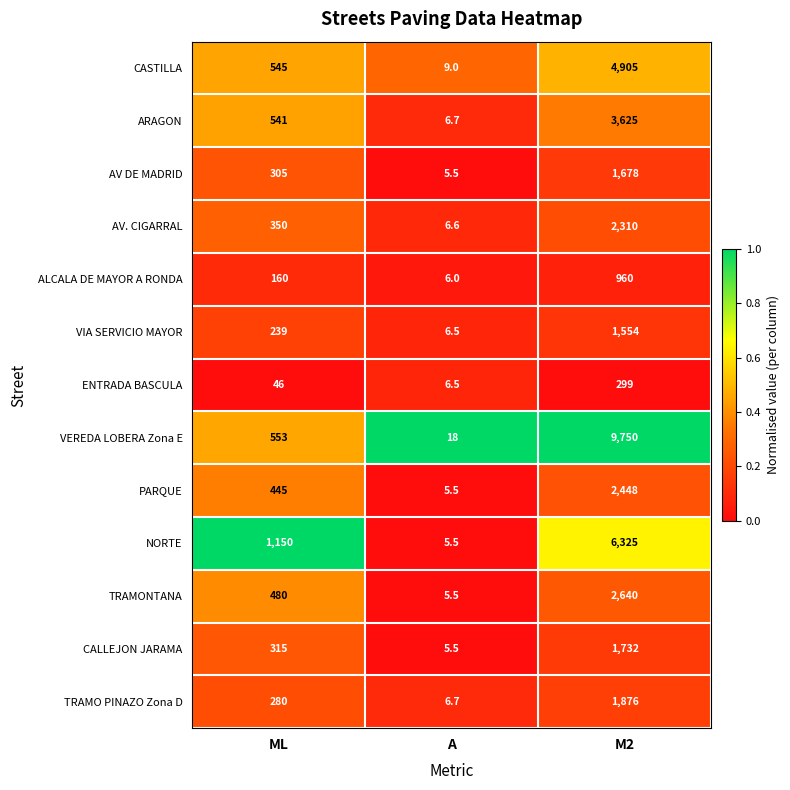

What is the sum of the CASTILLA values at M2 and ML?

5450.0